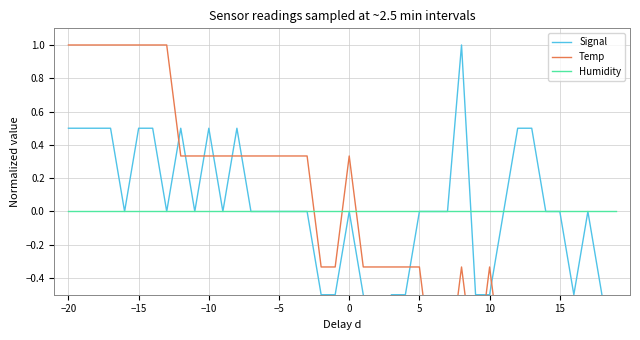

Reading right to left, what are all the values shown in this chart?

Signal: -1.0	-0.5	0.0	-0.5	0.0	0.0	0.5	0.5	0.0	-0.5	-0.5	1.0	0.0	0.0	0.0	-0.5	-0.5	-1.0	-0.5	0.0	-0.5	-0.5	0.0	0.0	0.0	0.0	0.0	0.5	0.0	0.5	0.0	0.5	0.0	0.5	0.5	0.0	0.5	0.5	0.5	0.5
Temp: -1.0	-1.0	-1.0	-1.0	-1.0	-1.0	-1.0	-1.0	-1.0	-0.3	-1.0	-0.3	-1.0	-1.0	-0.3	-0.3	-0.3	-0.3	-0.3	0.3	-0.3	-0.3	0.3	0.3	0.3	0.3	0.3	0.3	0.3	0.3	0.3	0.3	1.0	1.0	1.0	1.0	1.0	1.0	1.0	1.0
Humidity: 0.0	0.0	0.0	0.0	0.0	0.0	0.0	0.0	0.0	0.0	0.0	0.0	0.0	0.0	0.0	0.0	0.0	0.0	0.0	0.0	0.0	0.0	0.0	0.0	0.0	0.0	0.0	0.0	0.0	0.0	0.0	0.0	0.0	0.0	0.0	0.0	0.0	0.0	0.0	0.0